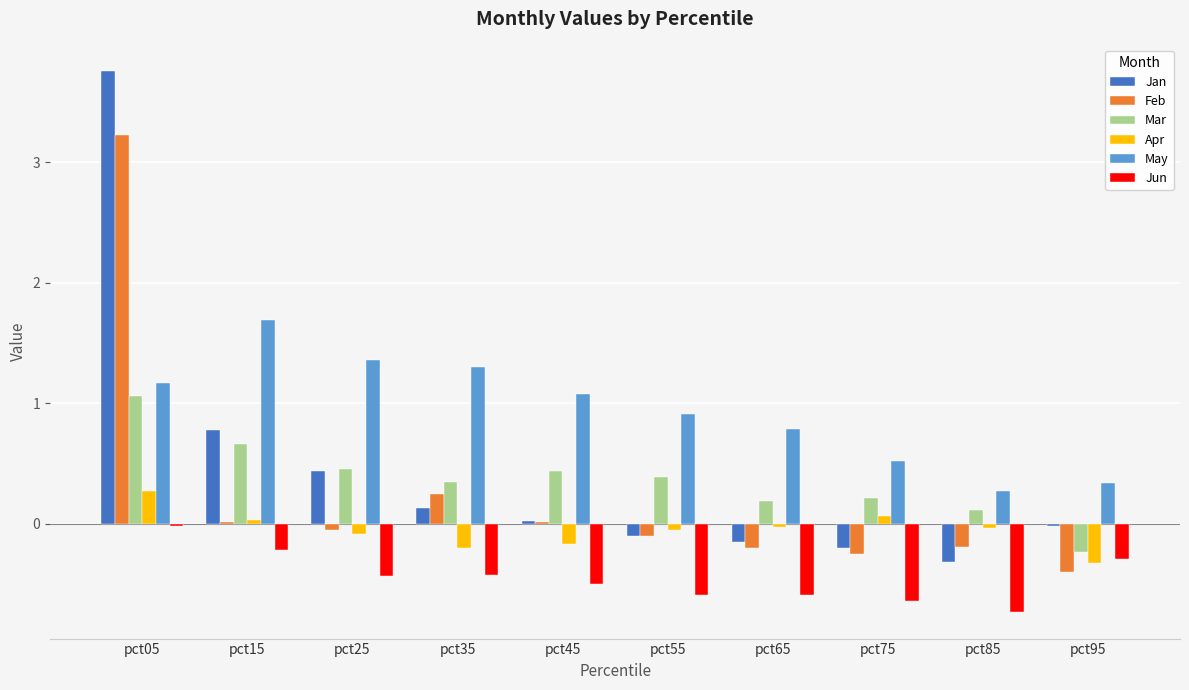

What is the total value across all series at pct15?

3.0